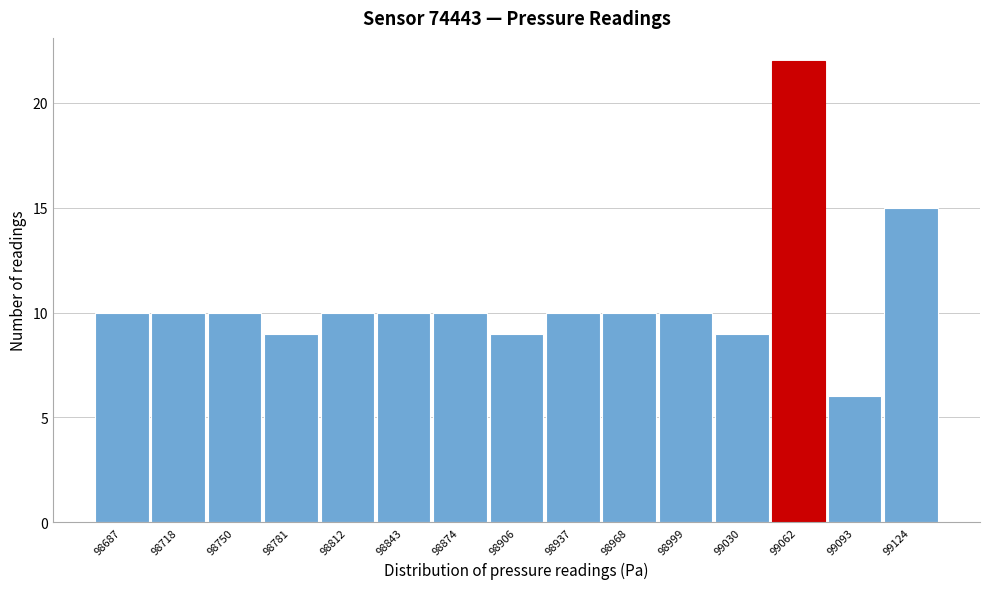

Reading right to left, what are all the values shown in this chart?

15	6	22	9	10	10	10	9	10	10	10	9	10	10	10